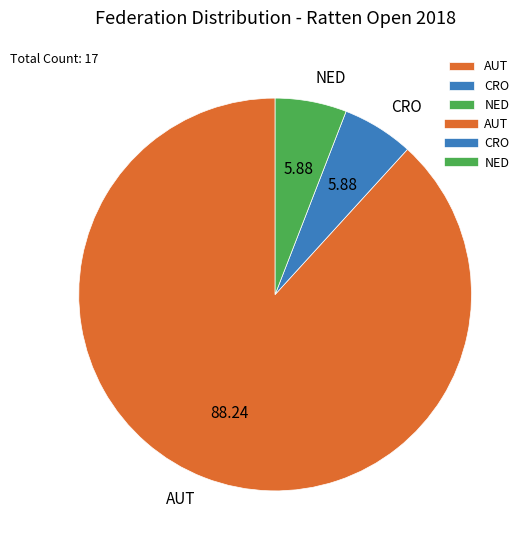

Is it true that CRO is 6% of the pie?

True